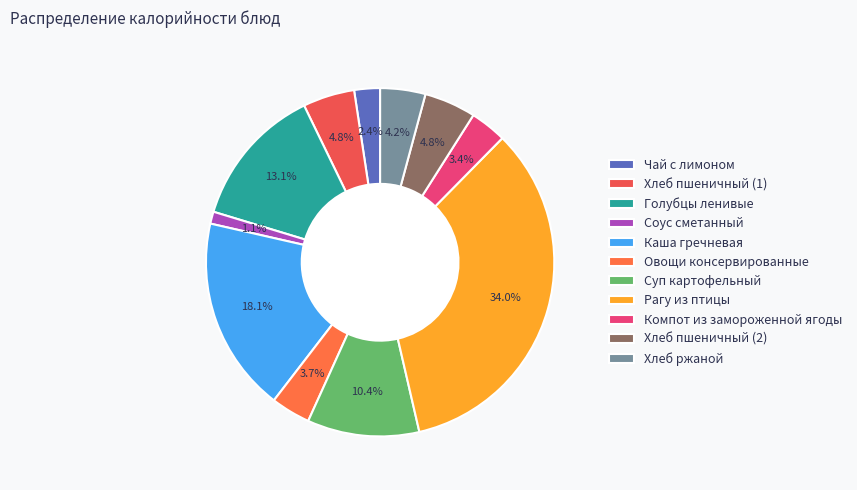

What is the change in value from Чай с лимоном to Хлеб ржаной?

+22.4